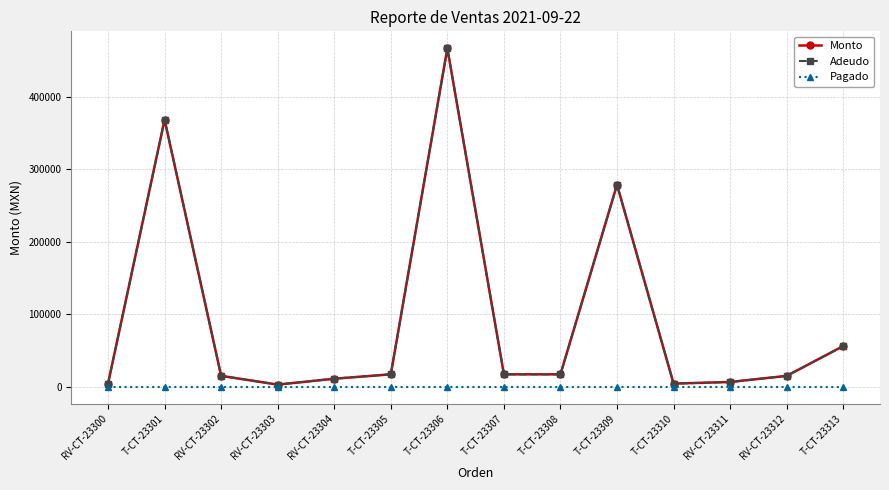

The value of Pagado at T-CT-23305 is 0. True or false?

True